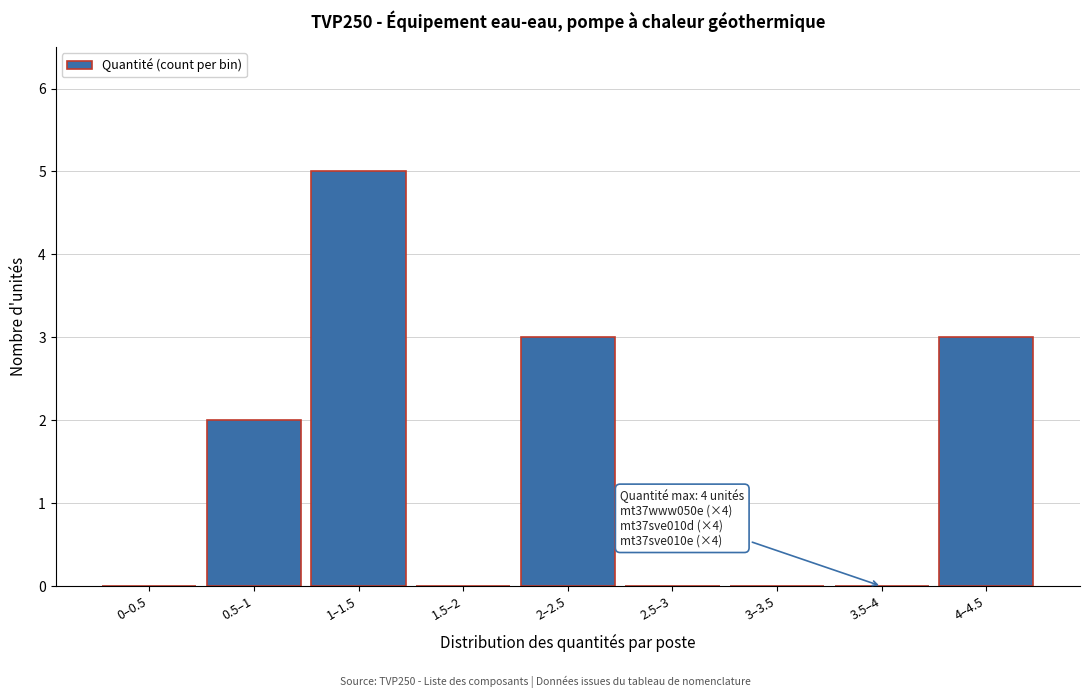

Reading left to right, extract all data points from this chart.

0–0.5=0	0.5–1=2	1–1.5=5	1.5–2=0	2–2.5=3	2.5–3=0	3–3.5=0	3.5–4=0	4–4.5=3